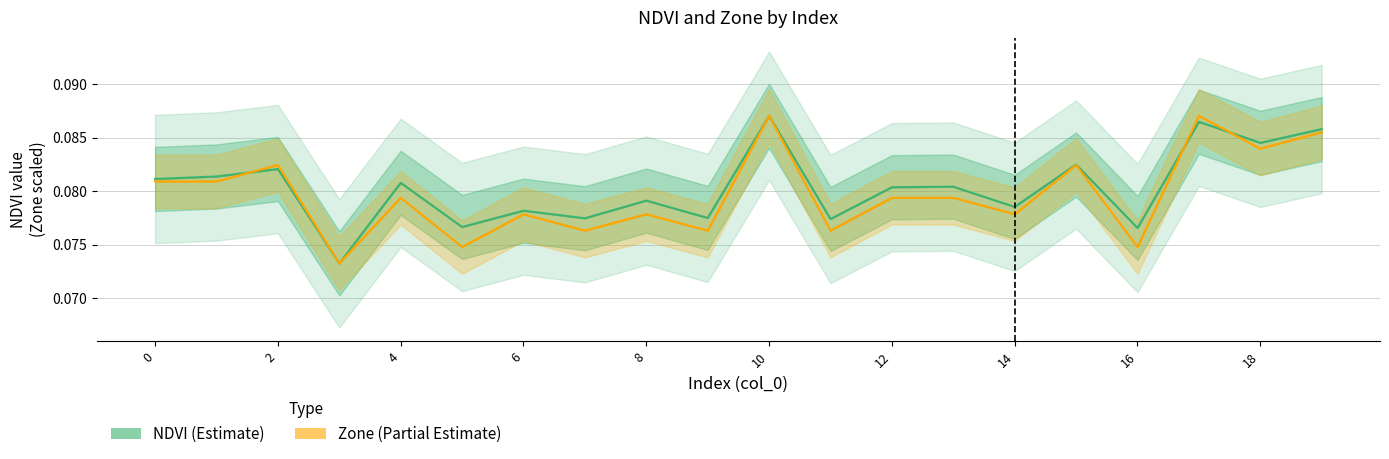

At which label does NDVI reach its peak?

10